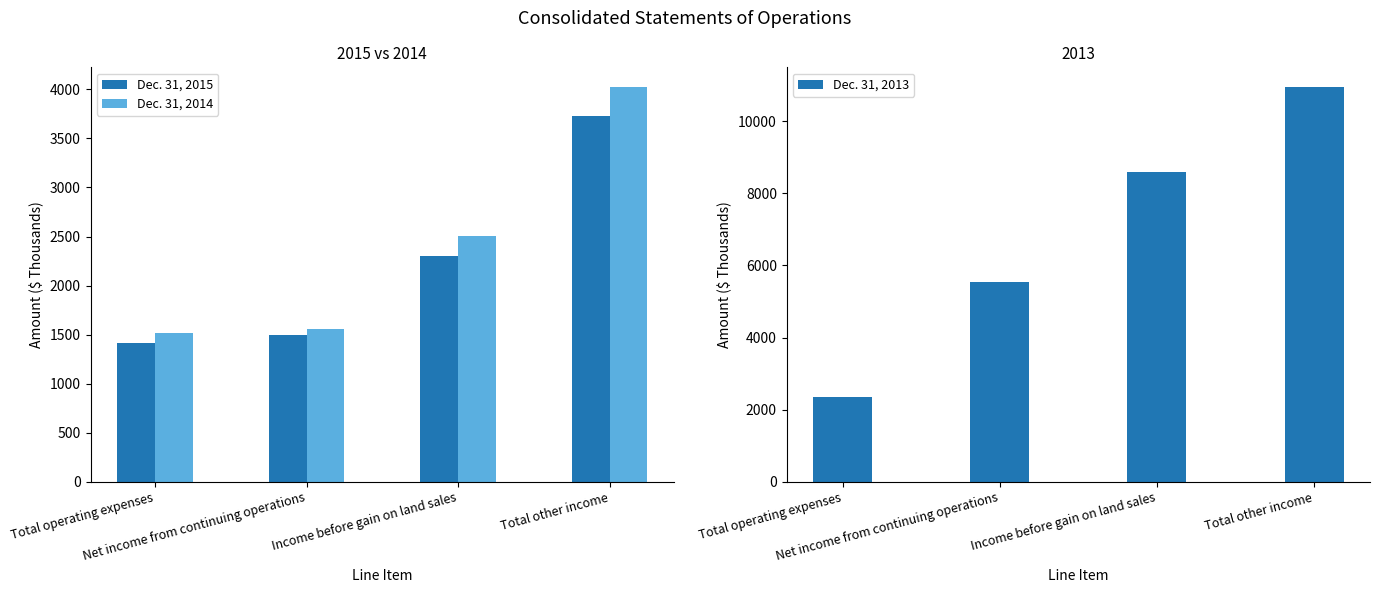

What is the average value of the Dec. 31, 2013 series?

6855